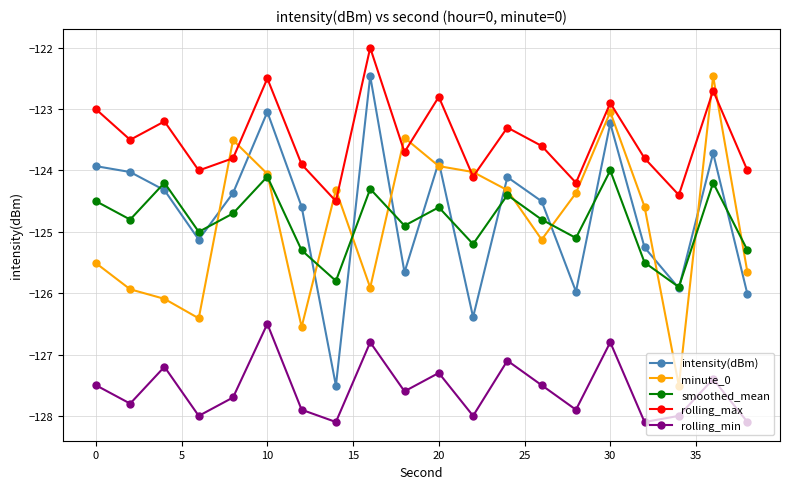

True or false: rolling_max has more than 2 points higher than both neighbors.

True